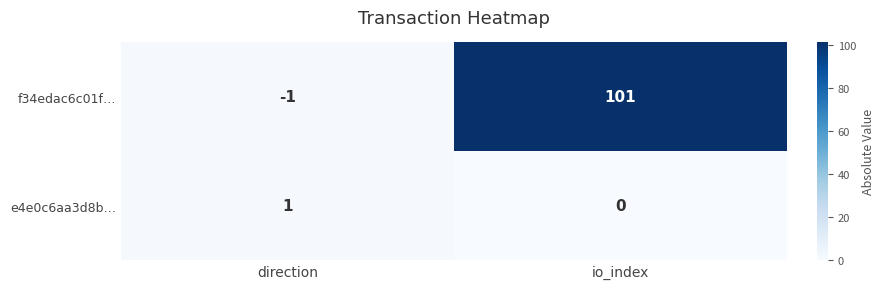

The value of e4e0c6aa3d8b… at direction is 1. True or false?

True